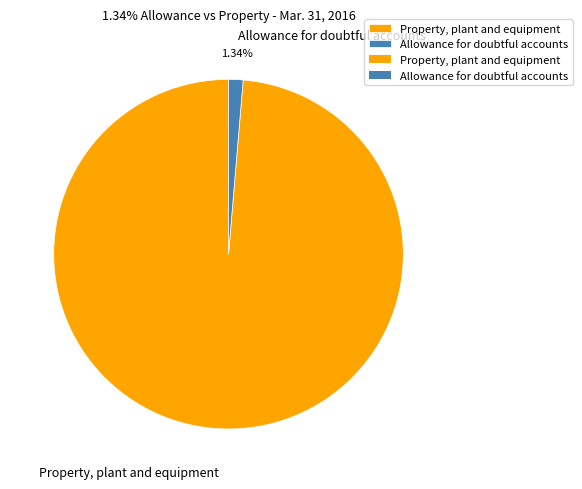

Which has a higher value, Property, plant and equipment or Allowance for doubtful accounts?

Property, plant and equipment